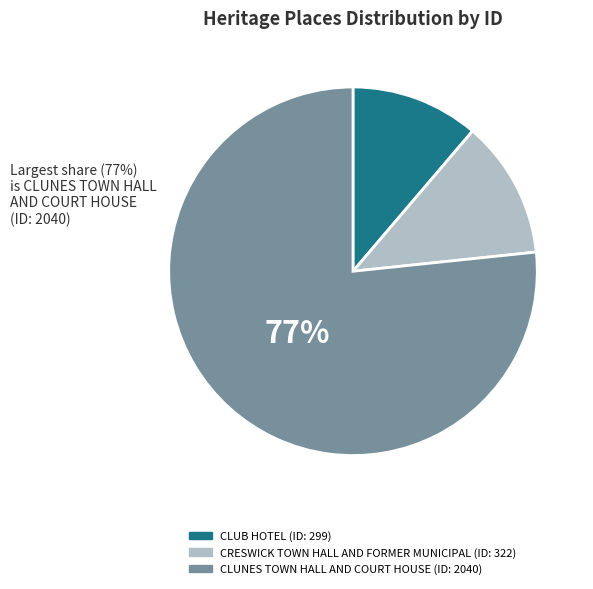

Is CLUB HOTEL the majority of the pie?

No